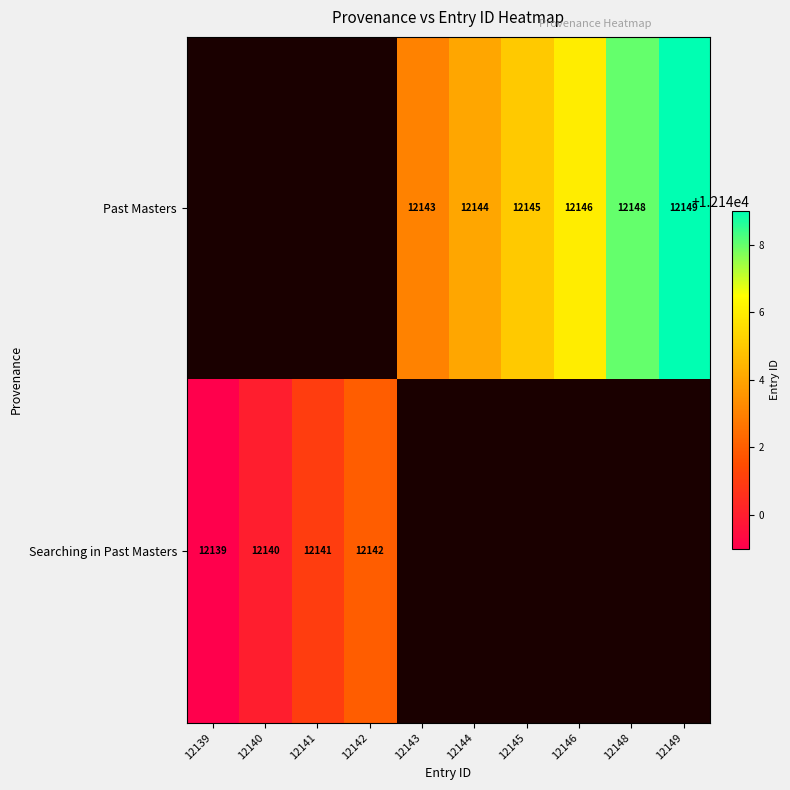

What is the greatest value displayed?

12149.0